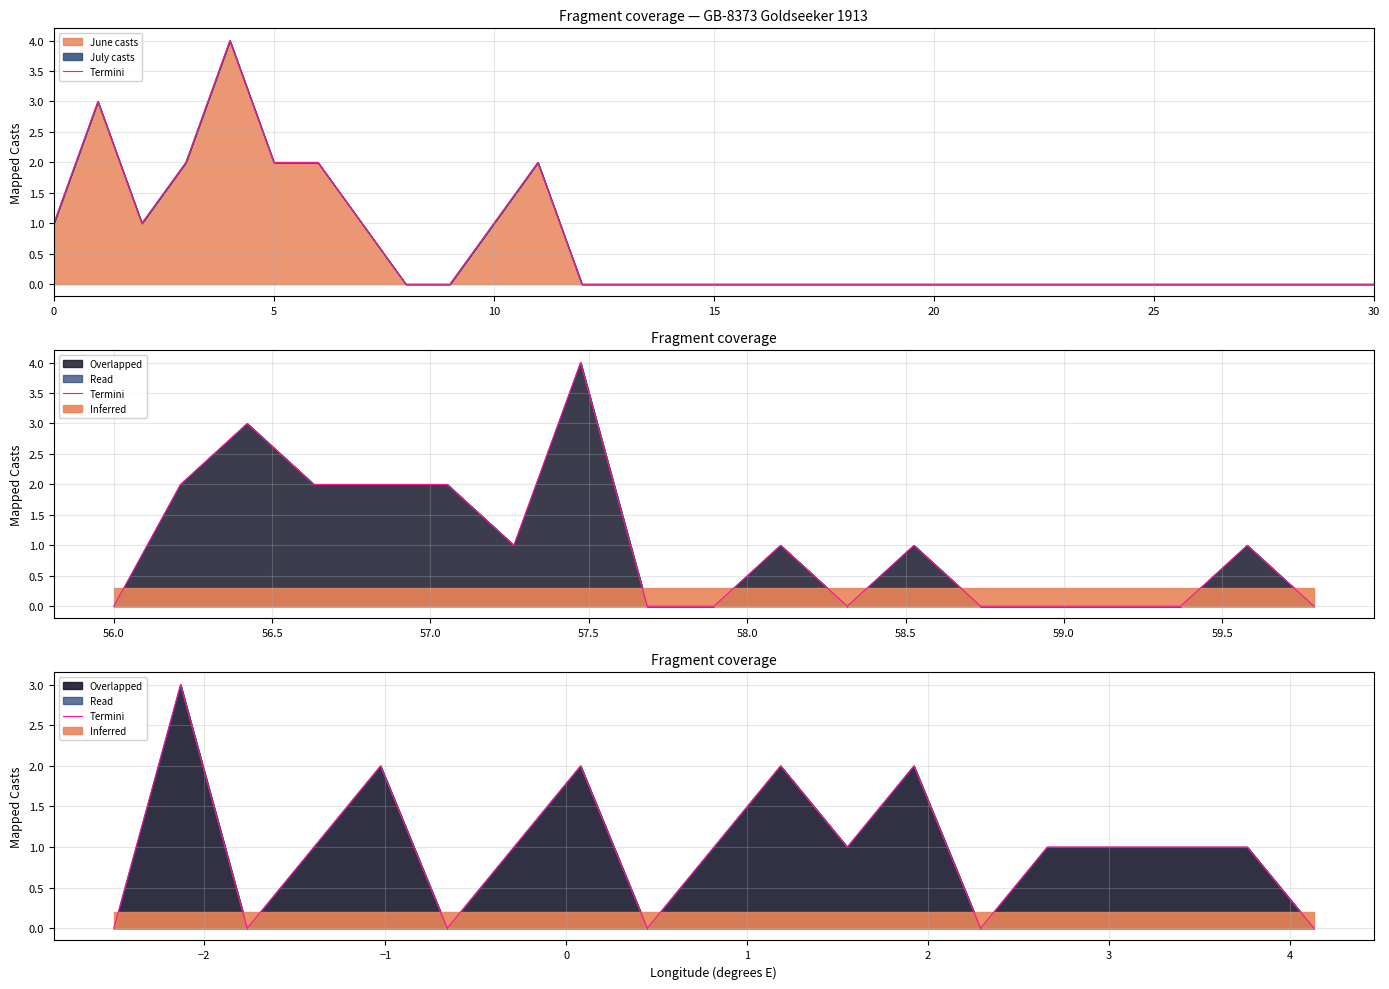

At which label does the data first exceed 1?

5